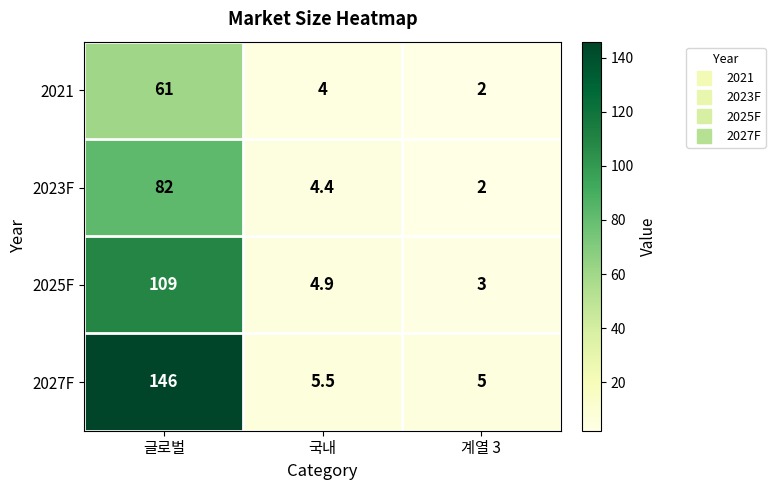

Where is 2023F nearest to the value 42?

국내